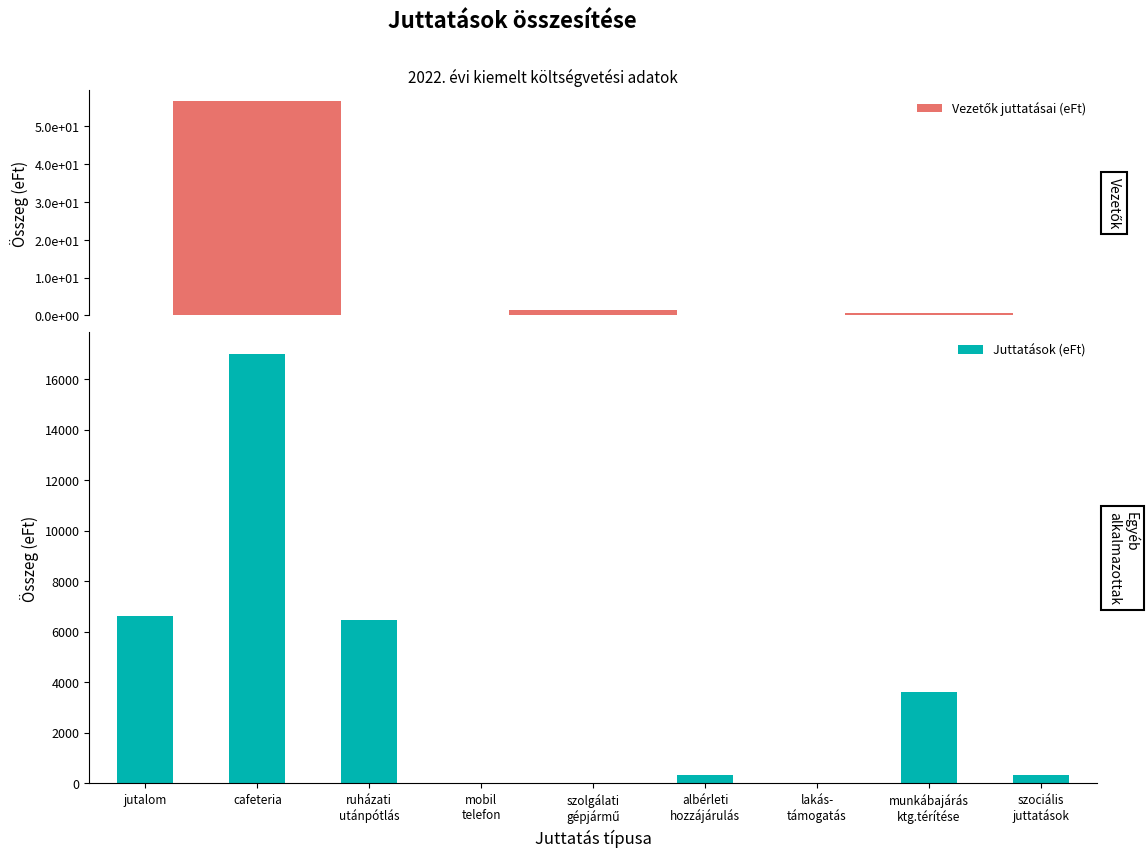

Which category has the highest value across all series?

cafeteria